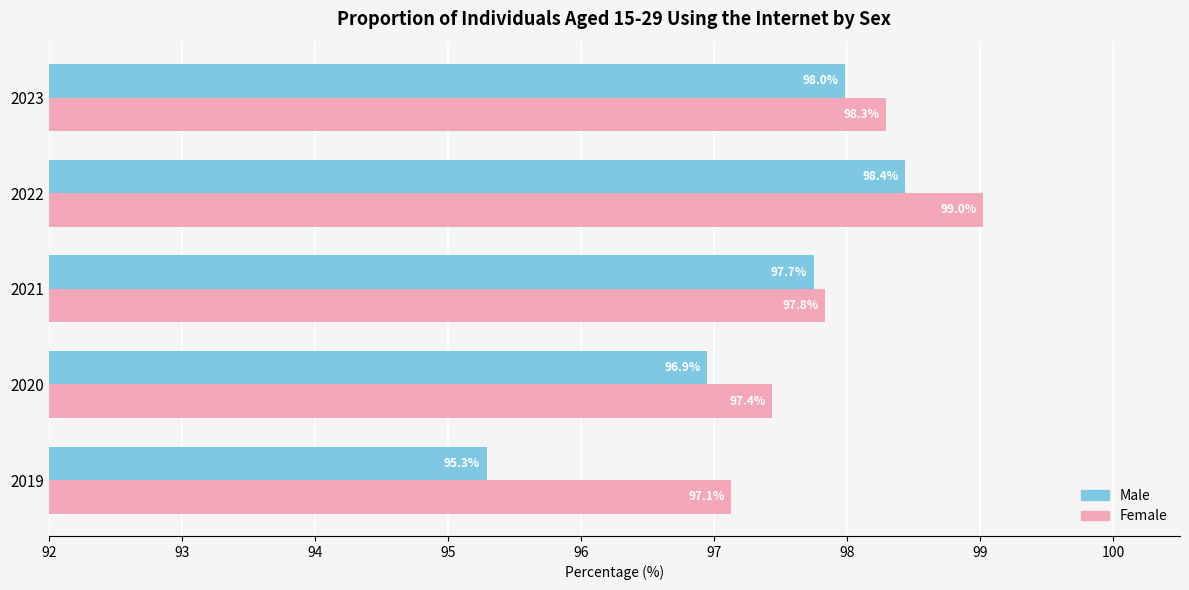

Where is Male nearest to the value 96?

2019